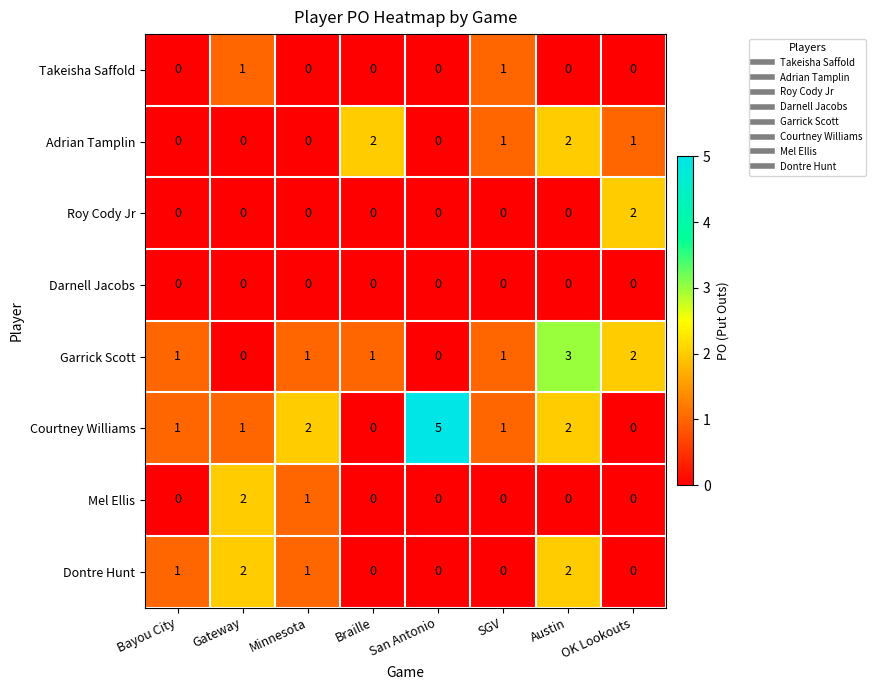

How many categories are shown in the chart?

8